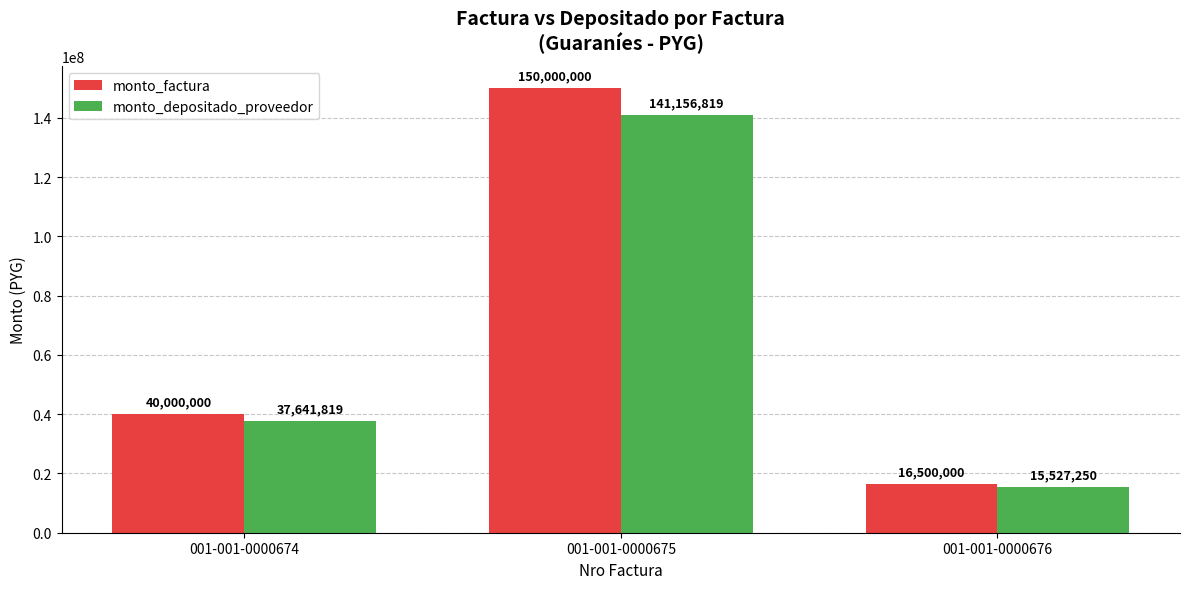

Reading right to left, what are all the values shown in this chart?

monto_factura: 001-001-0000676=16500000	001-001-0000675=150000000	001-001-0000674=40000000
monto_depositado_proveedor: 001-001-0000676=15527250	001-001-0000675=141156819	001-001-0000674=37641819